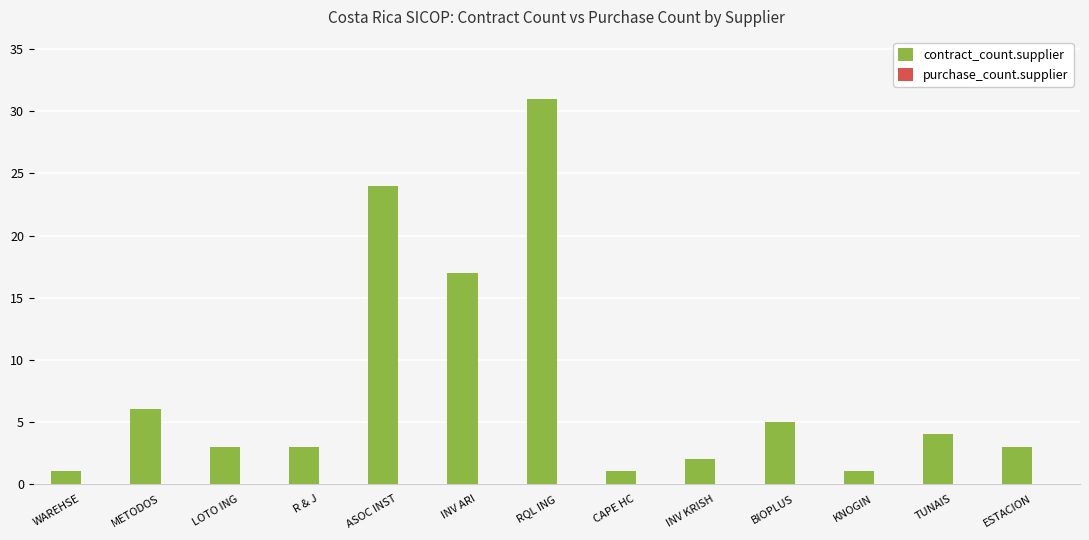

How many categories are shown in the chart?

13